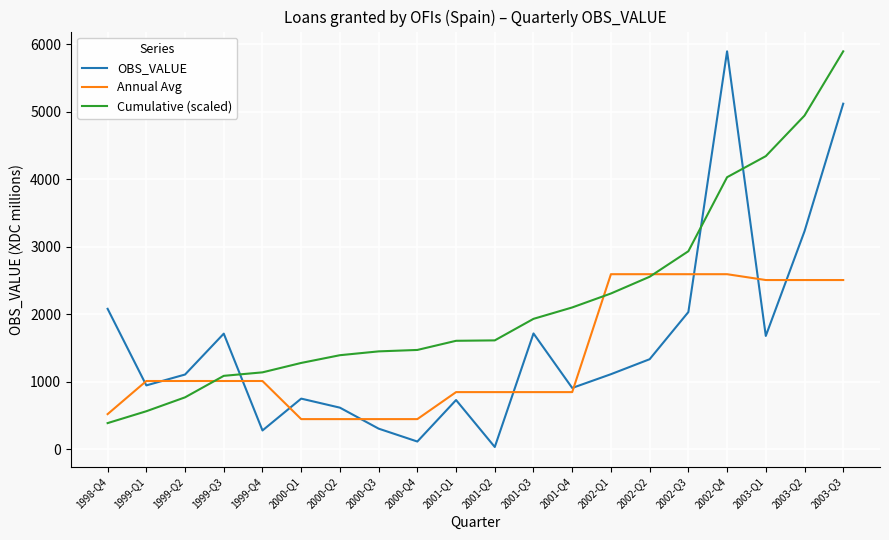

What is the approximate value of OBS_VALUE at 1998-Q4?

2081.0